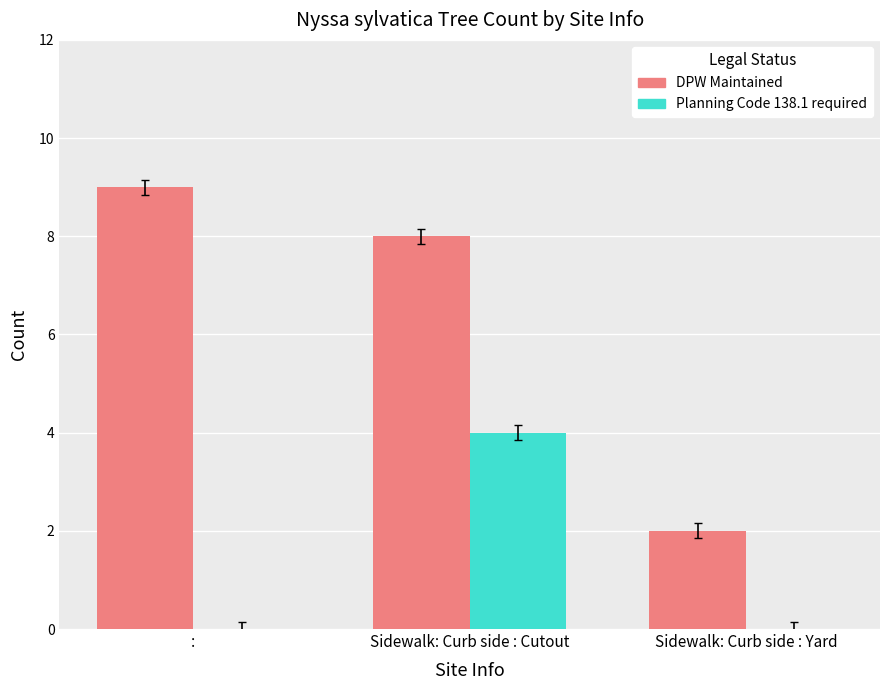

Reading right to left, list all the values displayed in this chart.

DPW Maintained: Sidewalk: Curb side : Yard=2	Sidewalk: Curb side : Cutout=8	:=9
Planning Code 138.1 required: Sidewalk: Curb side : Yard=0	Sidewalk: Curb side : Cutout=4	:=0